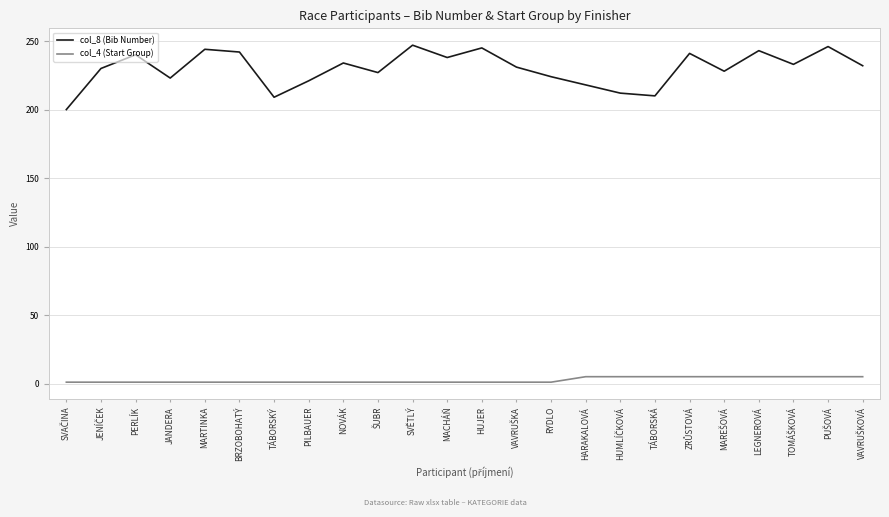

What is the smallest value displayed?

1